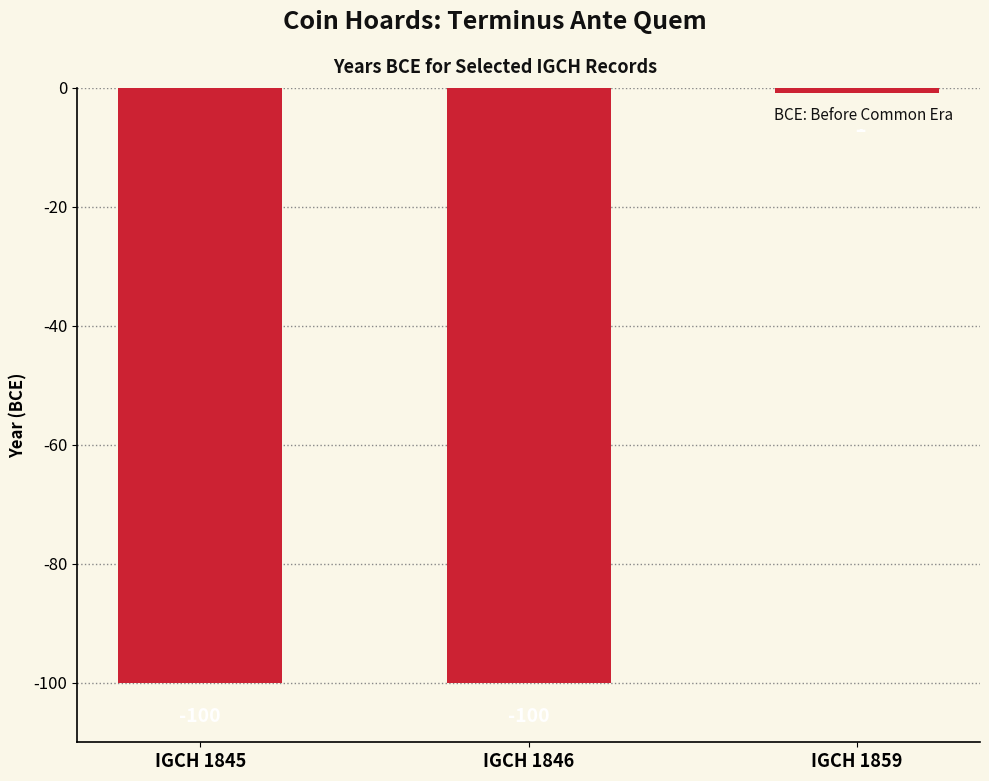

True or false: the data shows -156 at IGCH 1845.

False